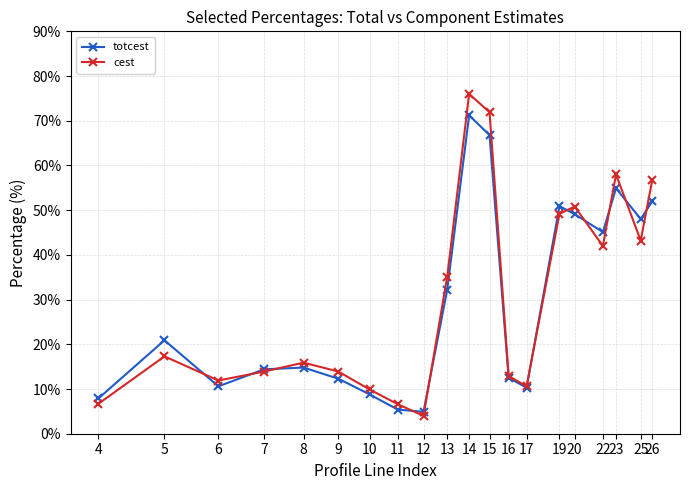

What is the value of the totcest point at the 15th from the left?

50.9